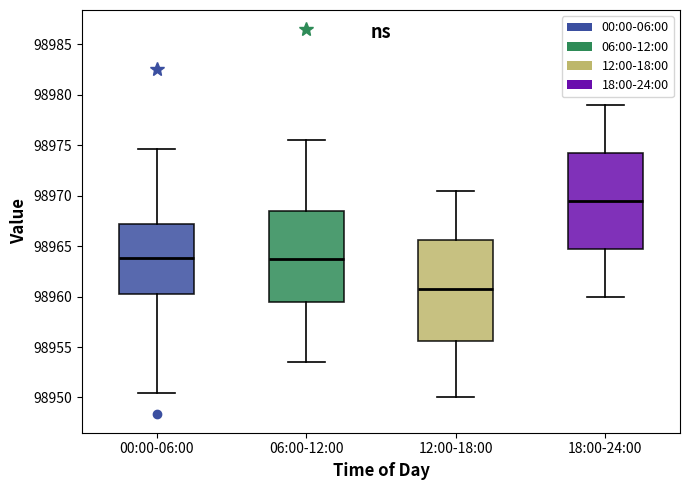

Which box has the highest median line?

18:00-24:00